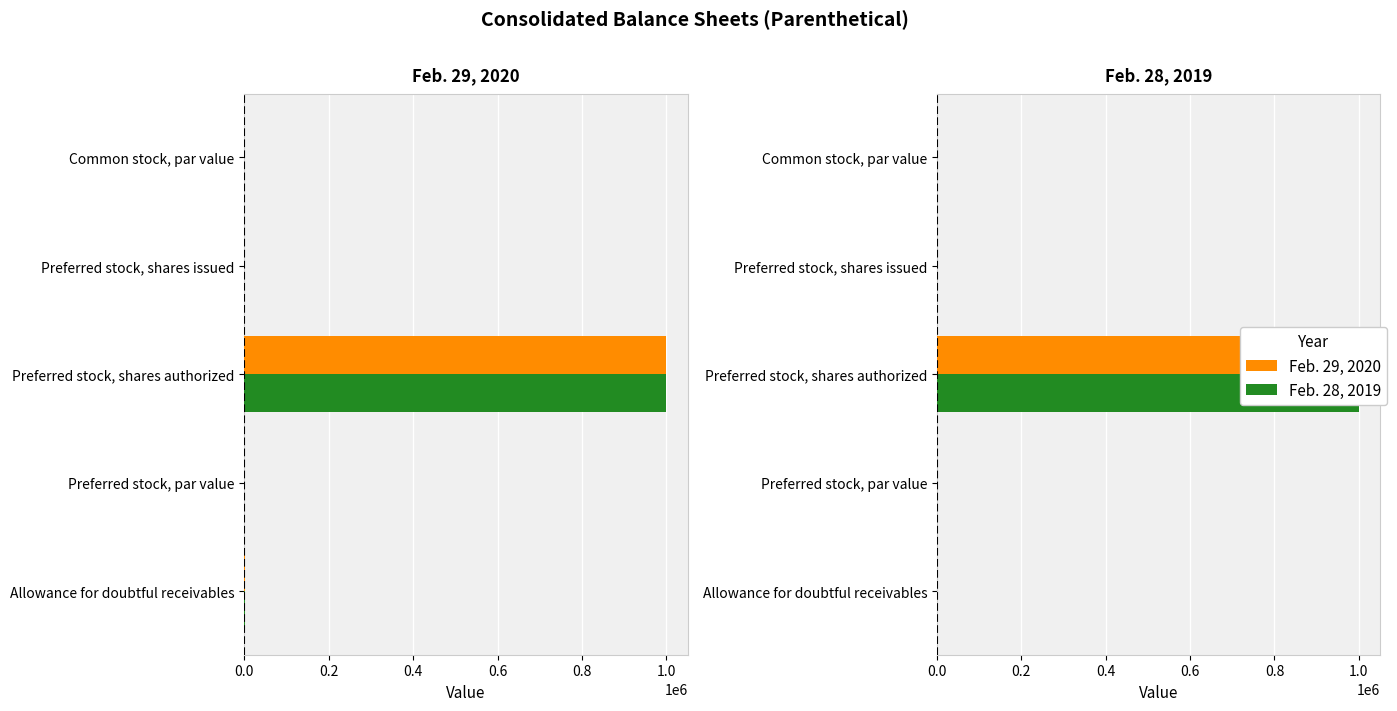

The value of Feb. 28, 2019 at 0.0 is 1208.3. True or false?

False